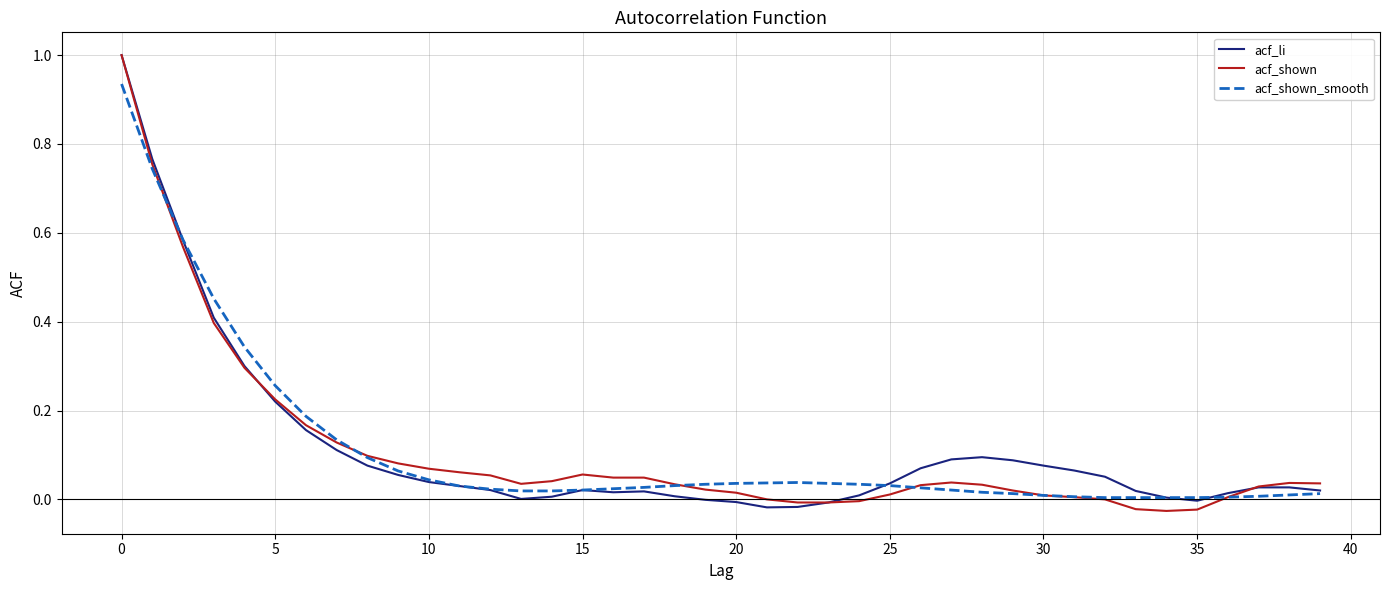

What is the maximum value shown in the chart?

1.0